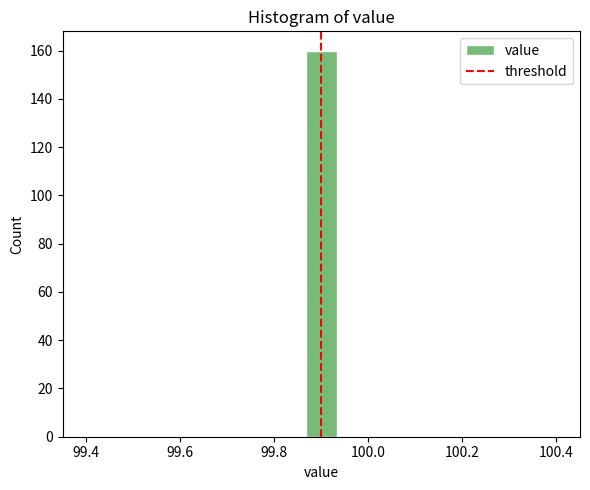

Read against the x-axis, roughly where is the centre of the tallest bar?

99.90